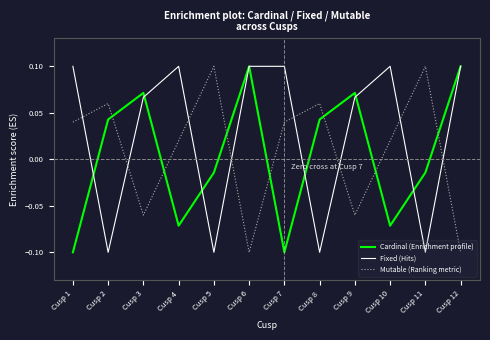

What are all the series names shown in the legend?

Cardinal (Enrichment profile), Fixed (Hits), Mutable (Ranking metric)